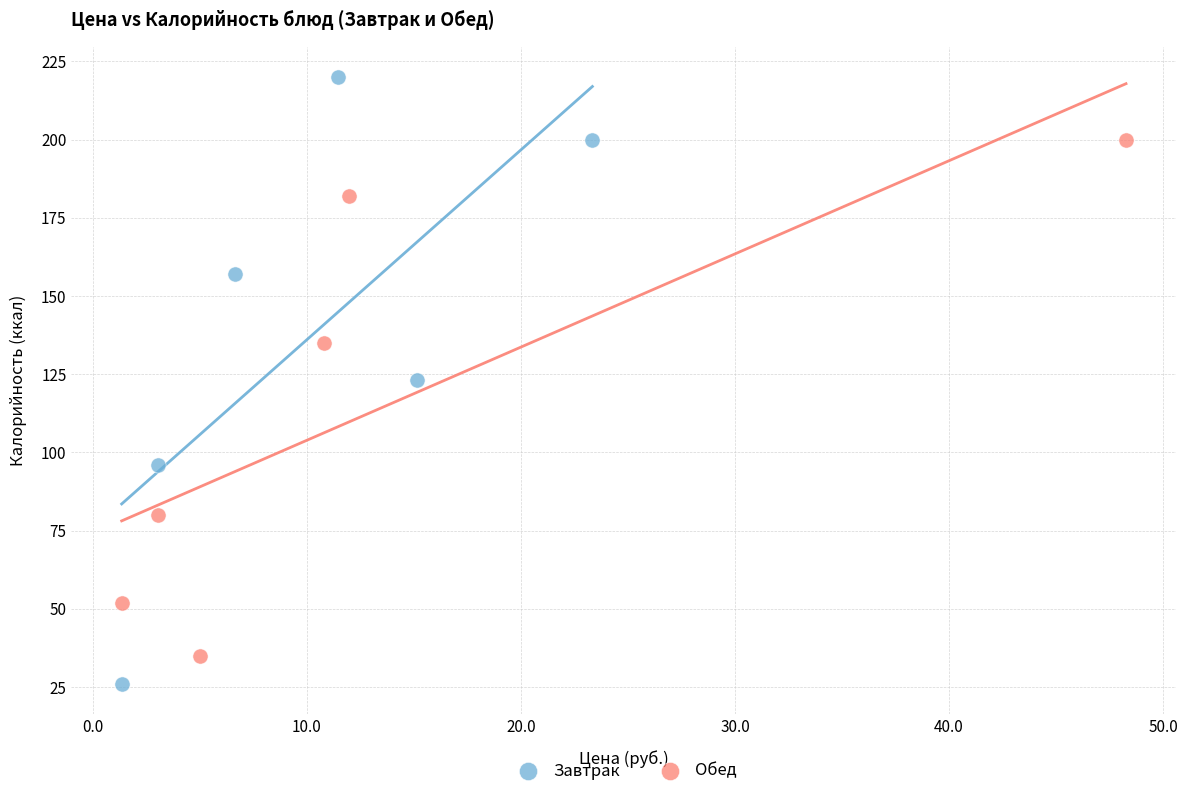

Which series has the largest Y range (max minus min)?

Завтрак